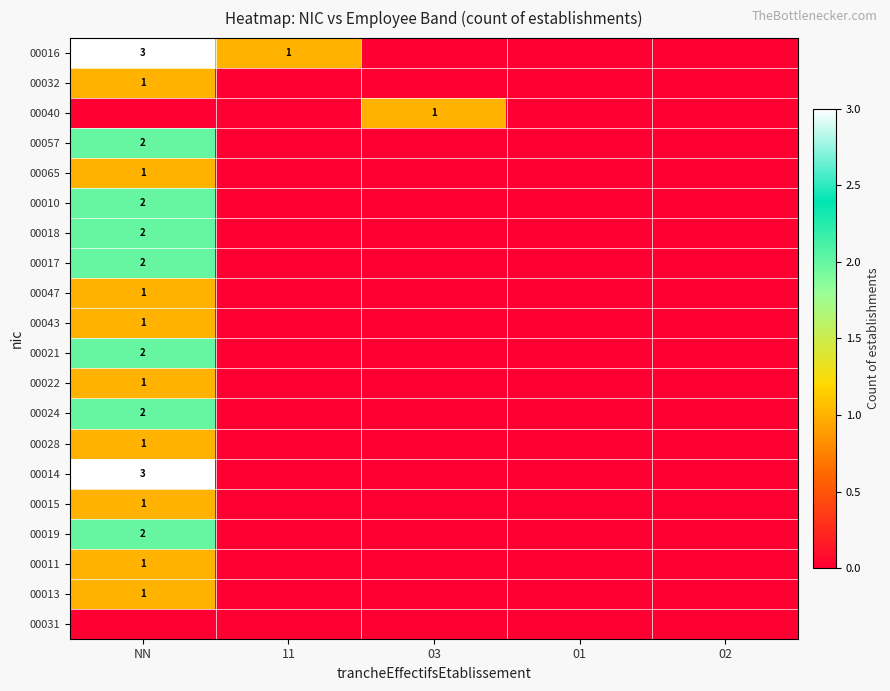

The value of 00057 at NN is 2. True or false?

True